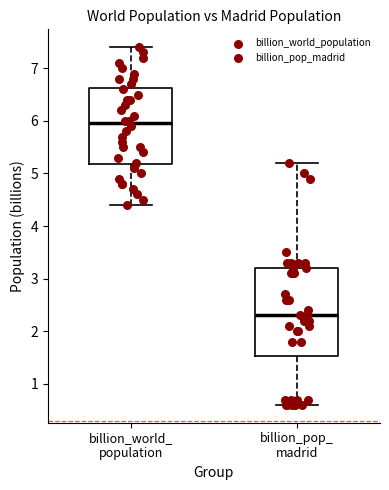

Reading left to right, read every box against the y-axis: the position of its median line, the range the box covers, and the ends of its whiskers. The values are not printed on the chart, so give them approximately, as read against the axis.

billion_world_ population: median 6.0, box 5.2 to 6.6, whiskers 4.4 to 7.4
billion_pop_ madrid: median 2.3, box 1.5 to 3.2, whiskers 0.6 to 5.2